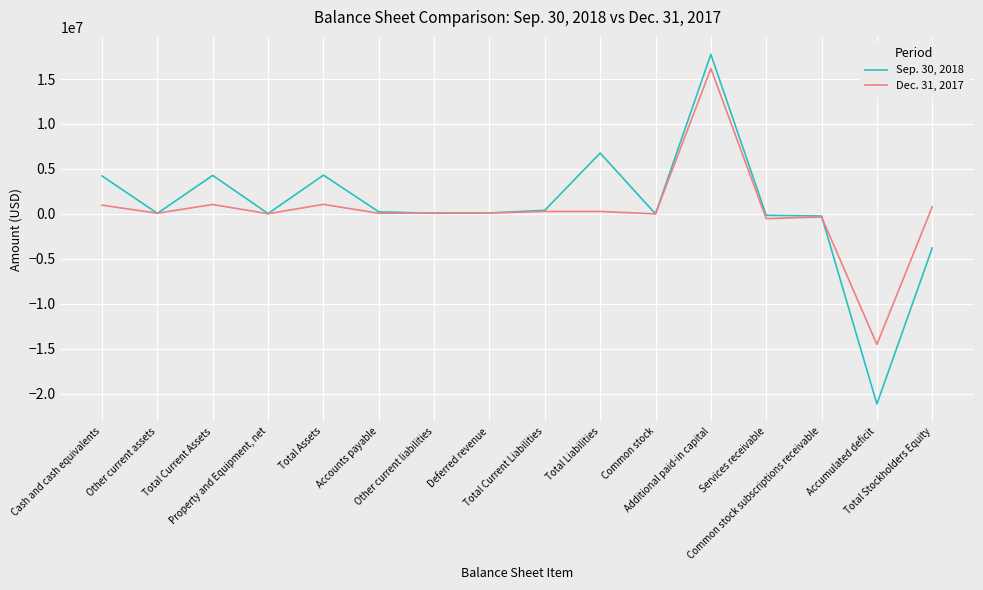

What is the lowest value of the Dec. 31, 2017 series?

-14516912